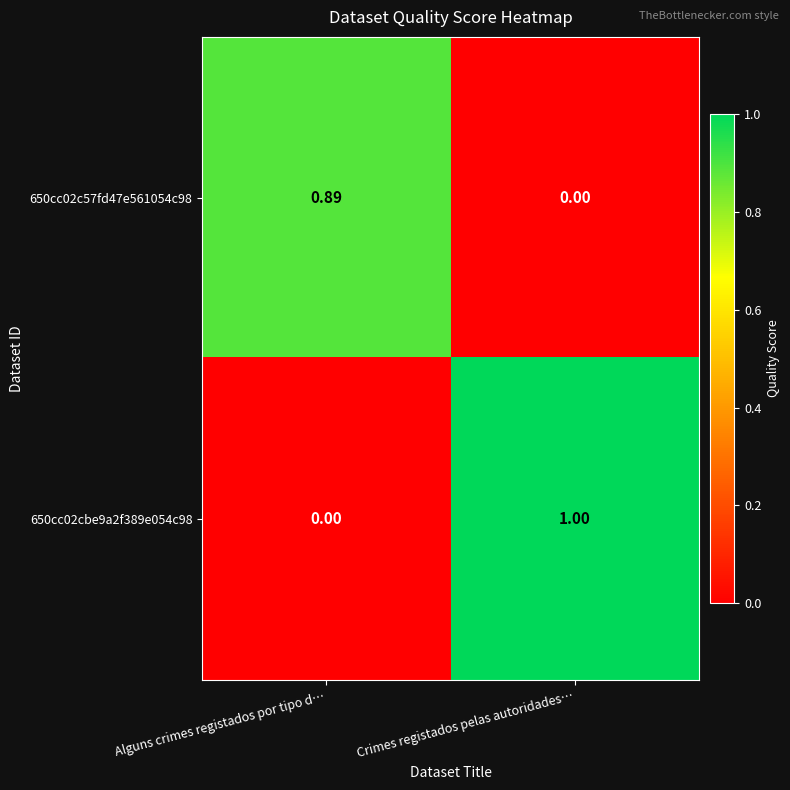

At which label does 650cc02cbe9a2f389e054c98 reach its minimum?

Alguns crimes registados por tipo d…